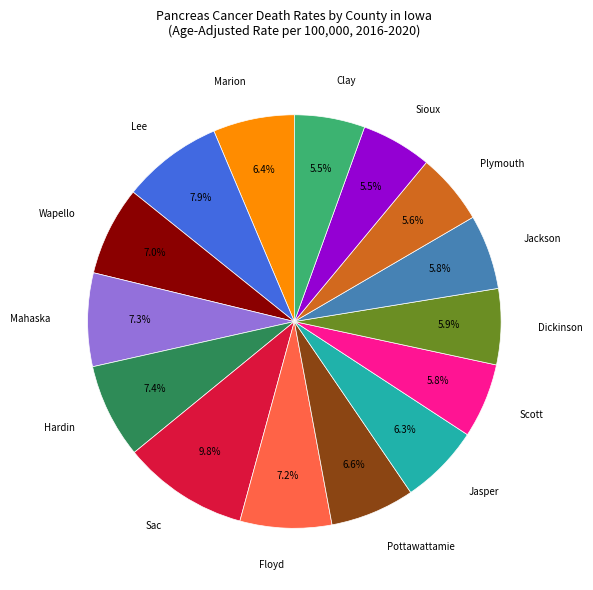

Is there a majority slice in this chart?

No